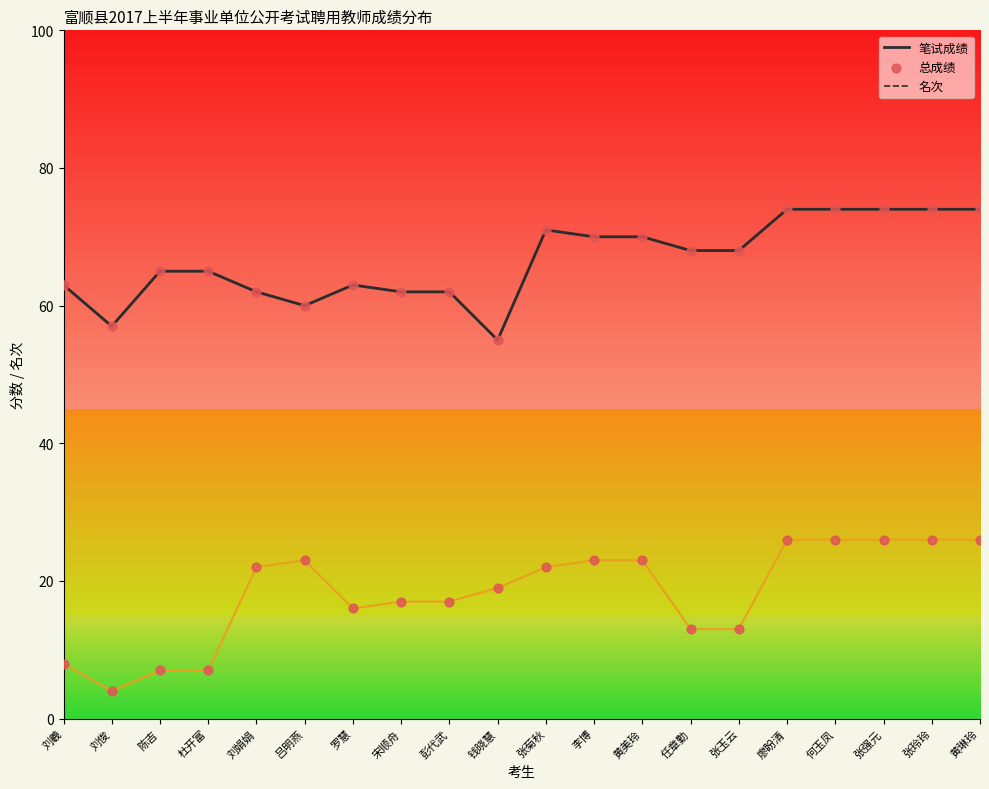

Does the chart have visible grid lines?

No